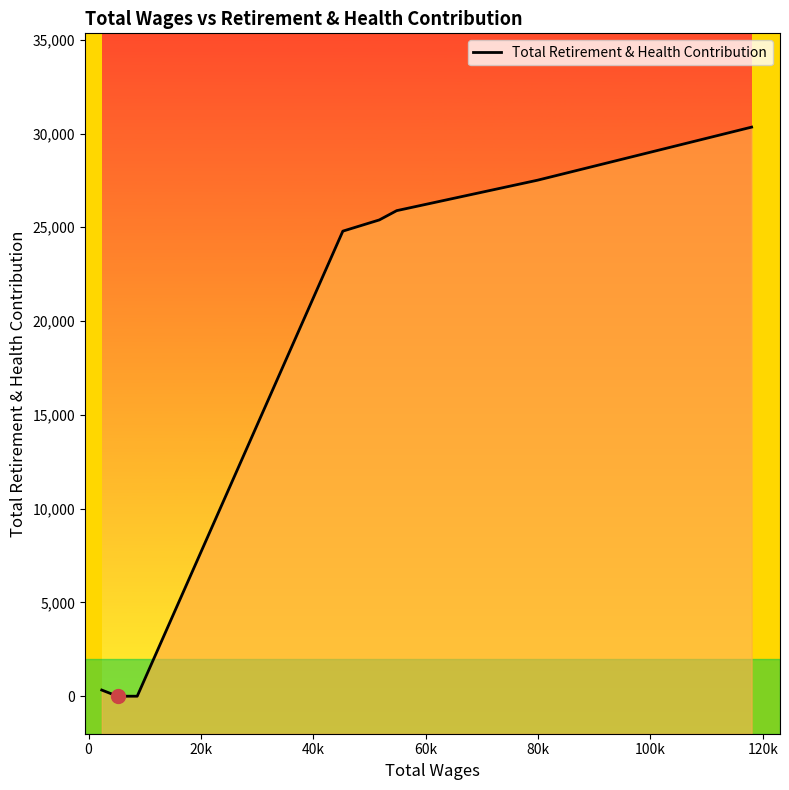

How many categories are shown in the chart?

9